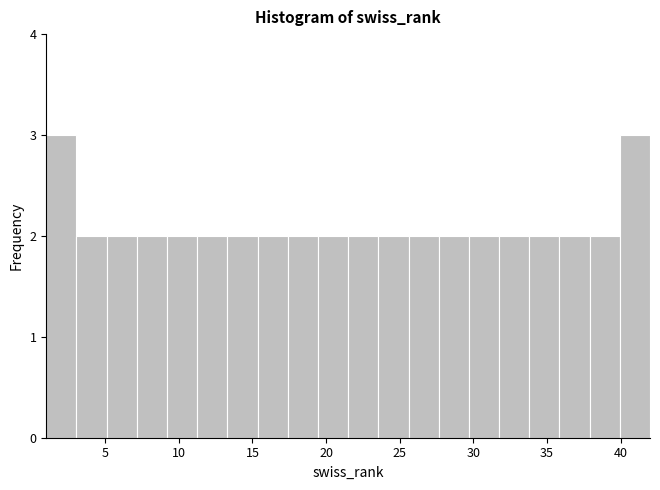

Reading left to right, list every bar in this chart as the range it spans on the x-axis followed by its height. Neither the bar edges nor the heights are printed on the chart, so give them approximately, as read against the axes.

1.00 to 3.05: 3
3.05 to 5.10: 2
5.10 to 7.15: 2
7.15 to 9.20: 2
9.20 to 11.25: 2
11.25 to 13.30: 2
13.30 to 15.35: 2
15.35 to 17.40: 2
17.40 to 19.45: 2
19.45 to 21.50: 2
21.50 to 23.55: 2
23.55 to 25.60: 2
25.60 to 27.65: 2
27.65 to 29.70: 2
29.70 to 31.75: 2
31.75 to 33.80: 2
33.80 to 35.85: 2
35.85 to 37.90: 2
37.90 to 39.95: 2
39.95 to 42.00: 3